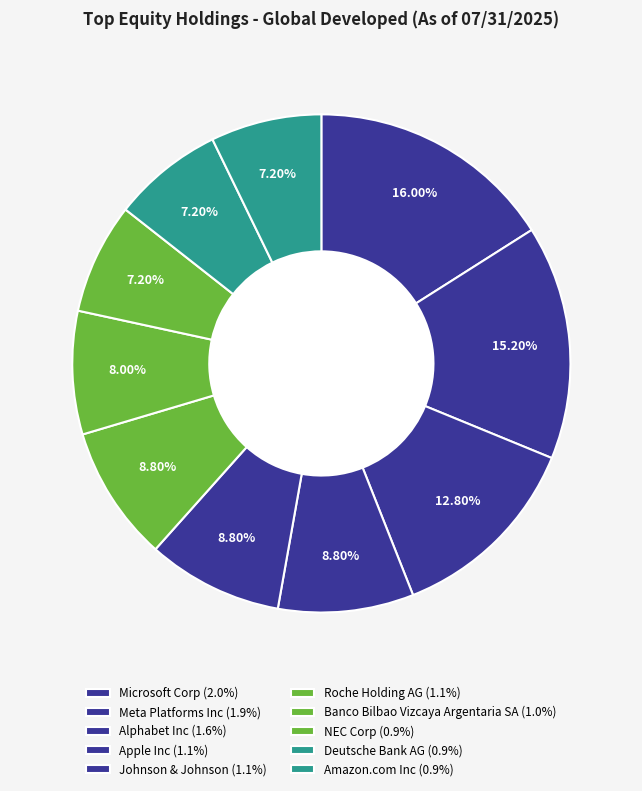

True or false: Apple Inc accounts for 9% of the total.

True